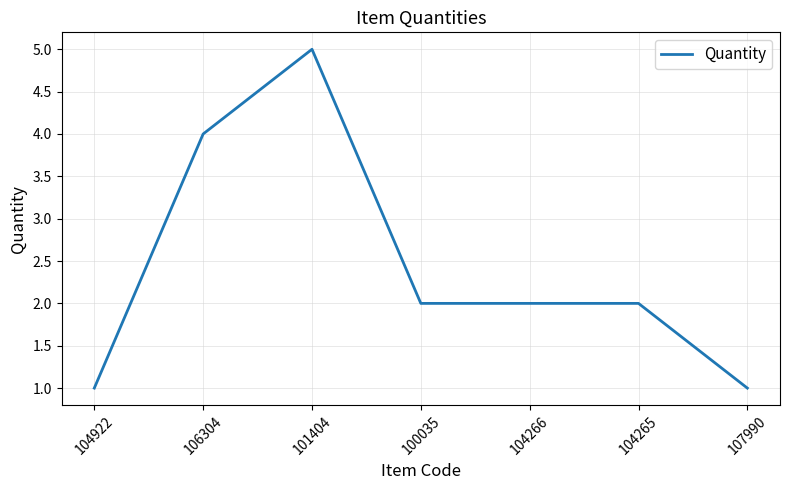

What is the approximate value at 104922?

1